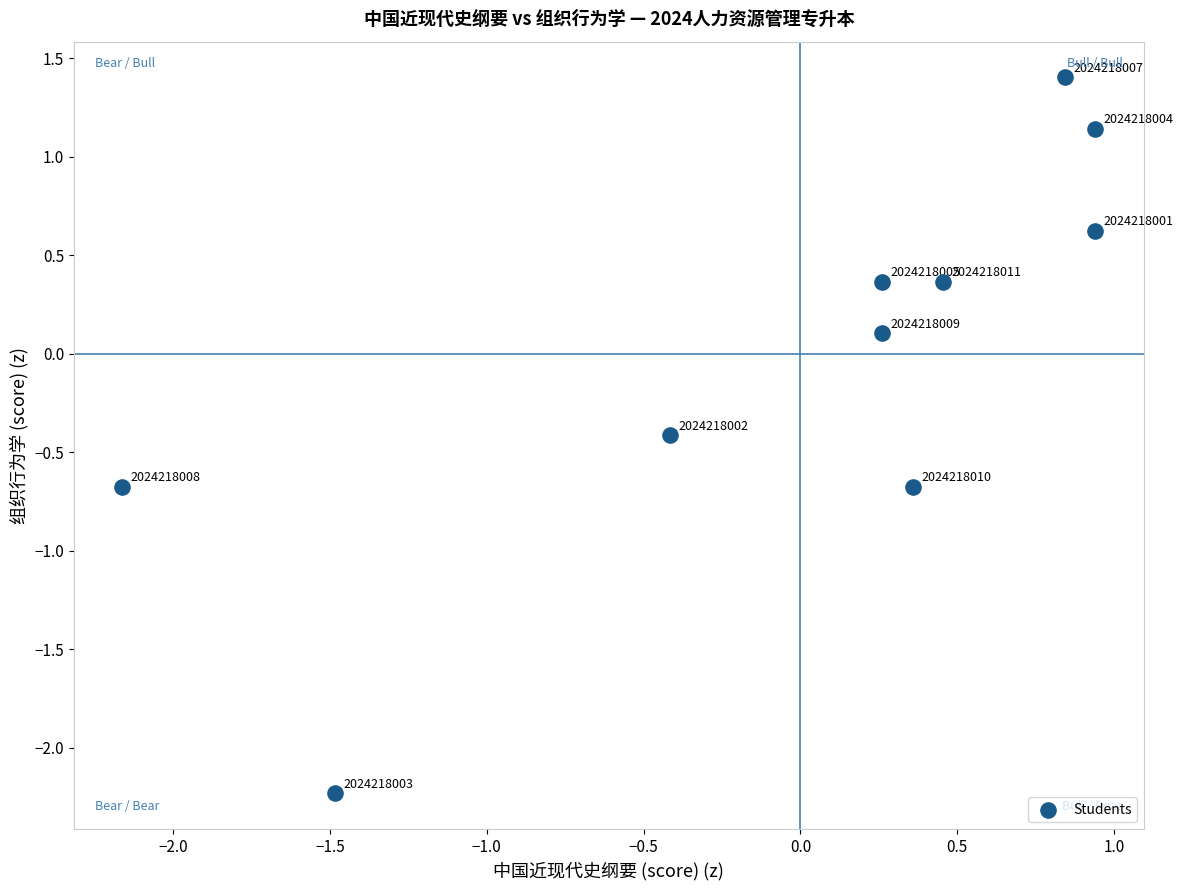

What is the range of X values (max minus min)?

3.1